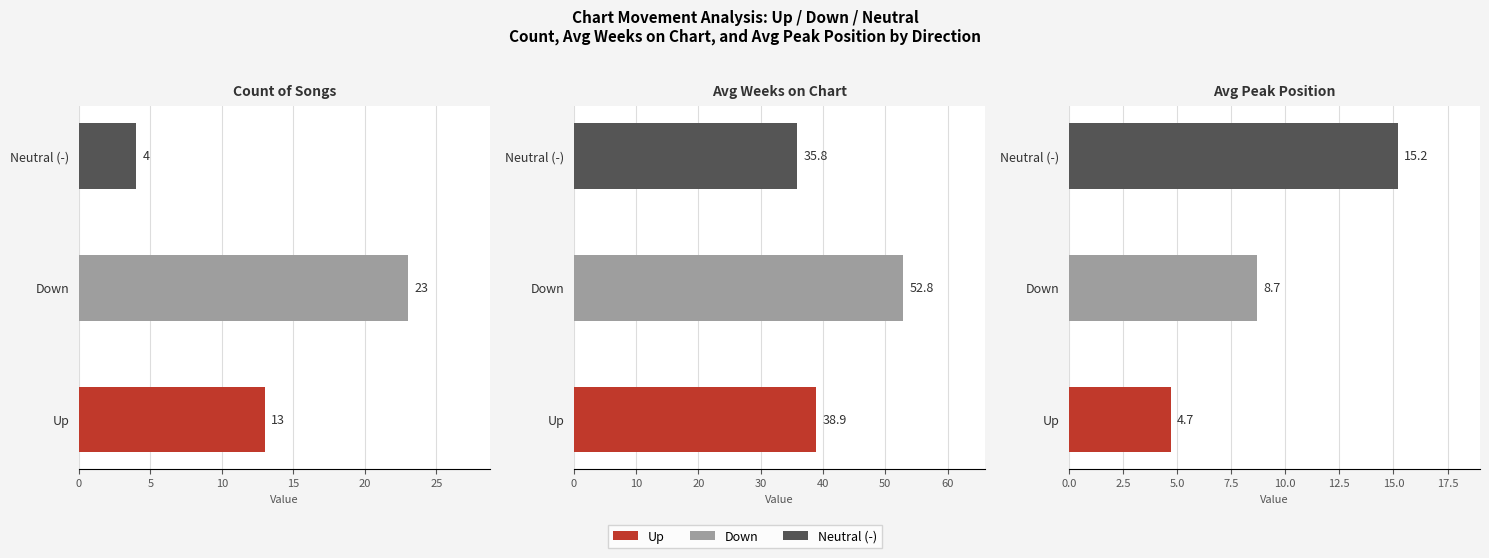

Which label corresponds to the largest value in the chart?

down